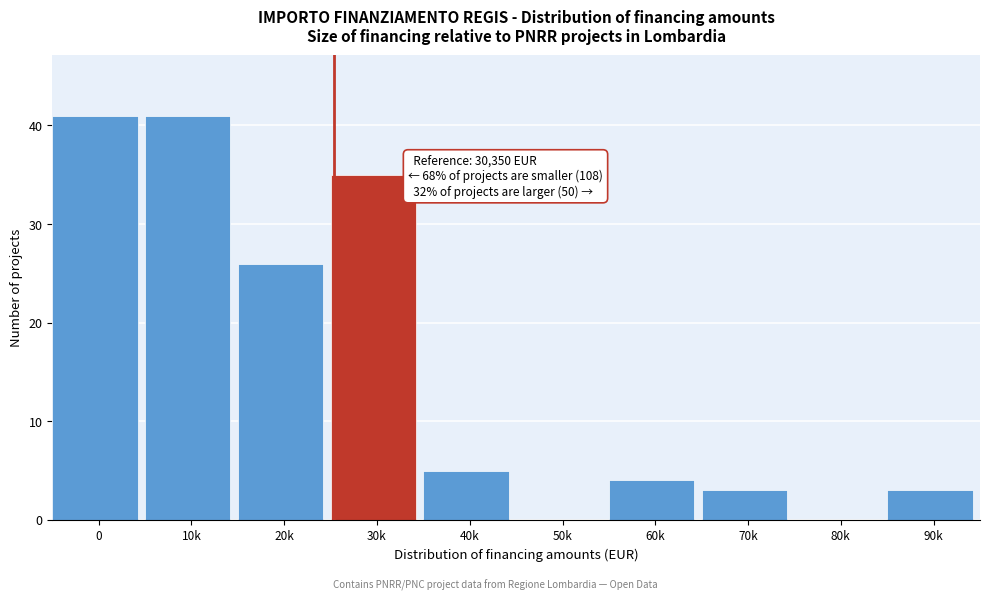

Reading left to right, what are all the values shown in this chart?

0=41	10k=41	20k=26	30k=35	40k=5	50k=0	60k=4	70k=3	80k=0	90k=3